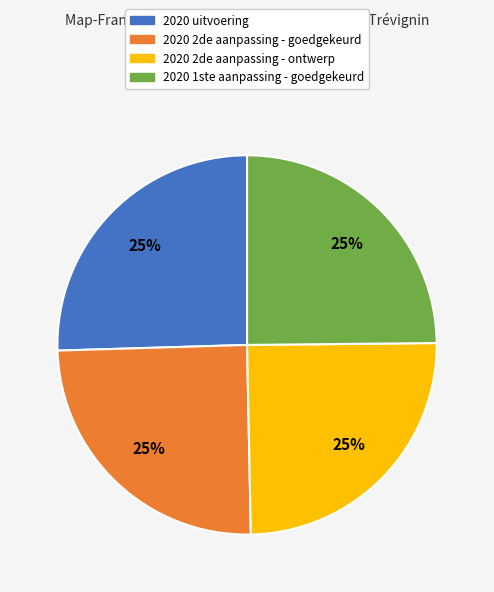

Approximately how many times larger is the value at 2020 2de aanpassing - goedgekeurd compared to 2020 1ste aanpassing - goedgekeurd?

1.0